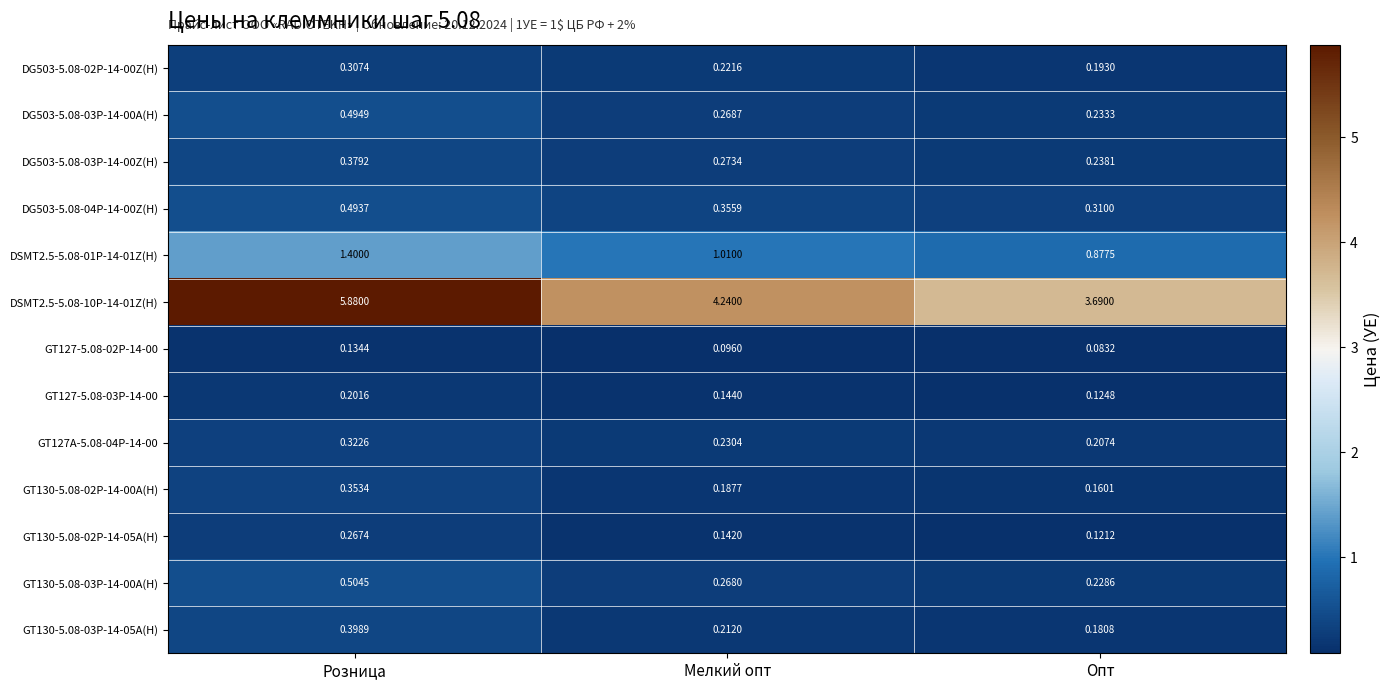

At which category is the sum across all series the highest?

Розница